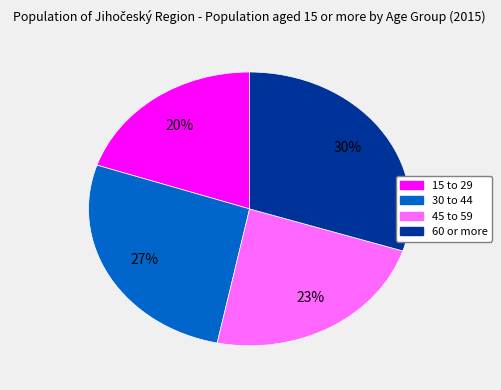

To the nearest percent, what portion does 60 or more represent?

30%